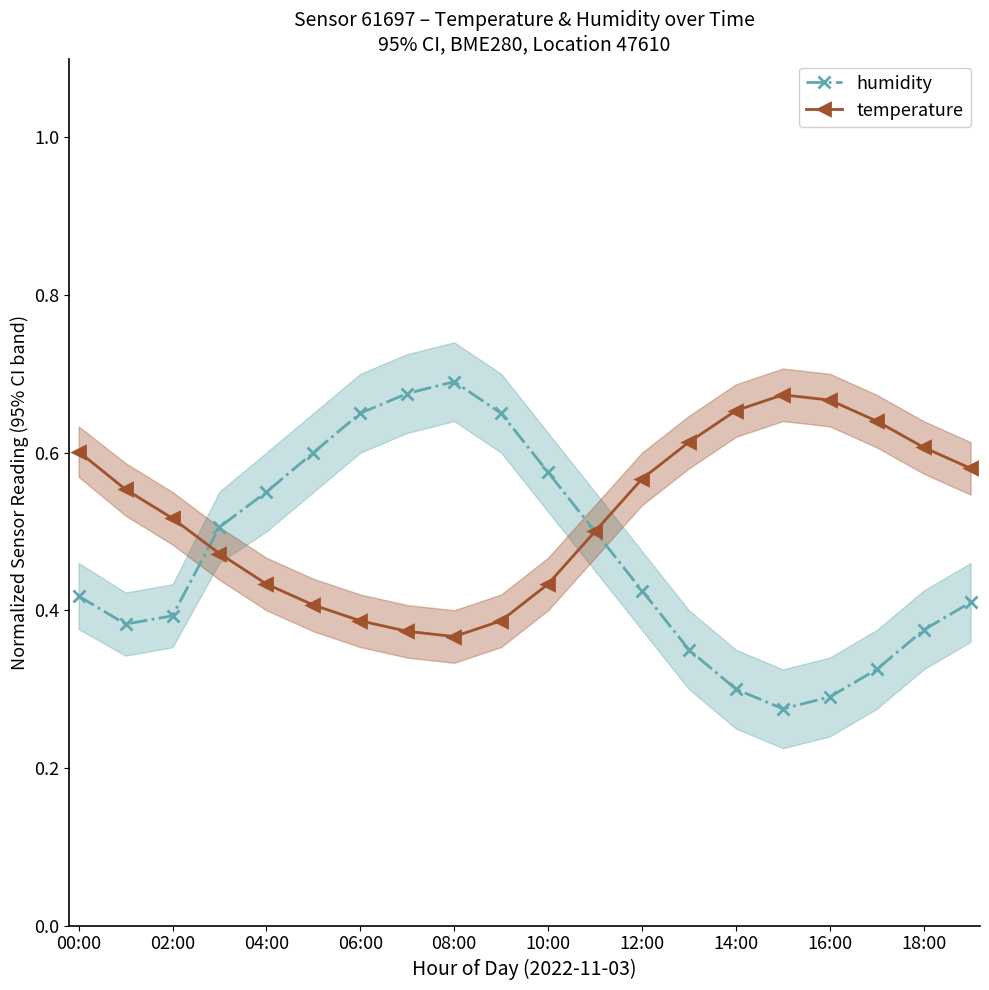

Reading left to right, what are all the values shown in this chart?

humidity: 0.4	0.4	0.4	0.5	0.6	0.6	0.7	0.7	0.7	0.7	0.6	0.5	0.4	0.3	0.3	0.3	0.3	0.3	0.4	0.4
temperature: 0.6	0.6	0.5	0.5	0.4	0.4	0.4	0.4	0.4	0.4	0.4	0.5	0.6	0.6	0.7	0.7	0.7	0.6	0.6	0.6